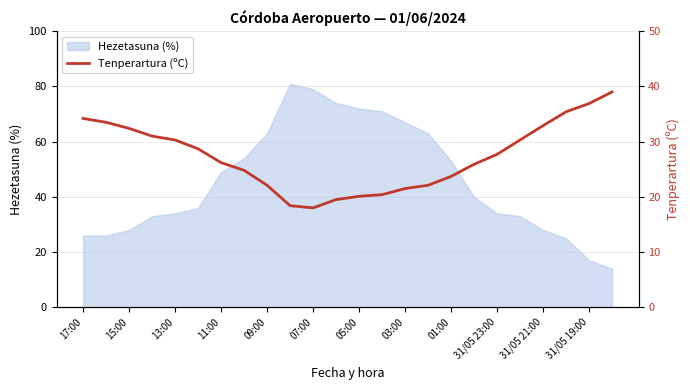

True or false: Hezetasuna (%) has a value of 49 at 11:00.

True